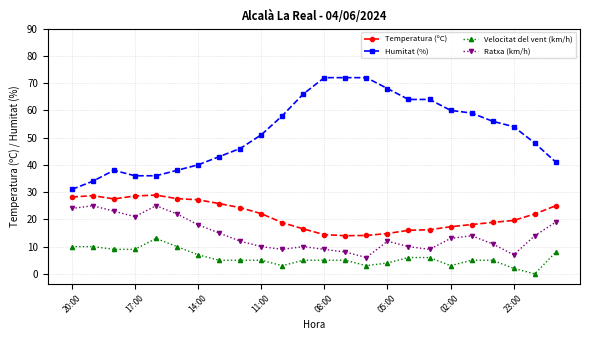

Count the number of categories in the chart.

24